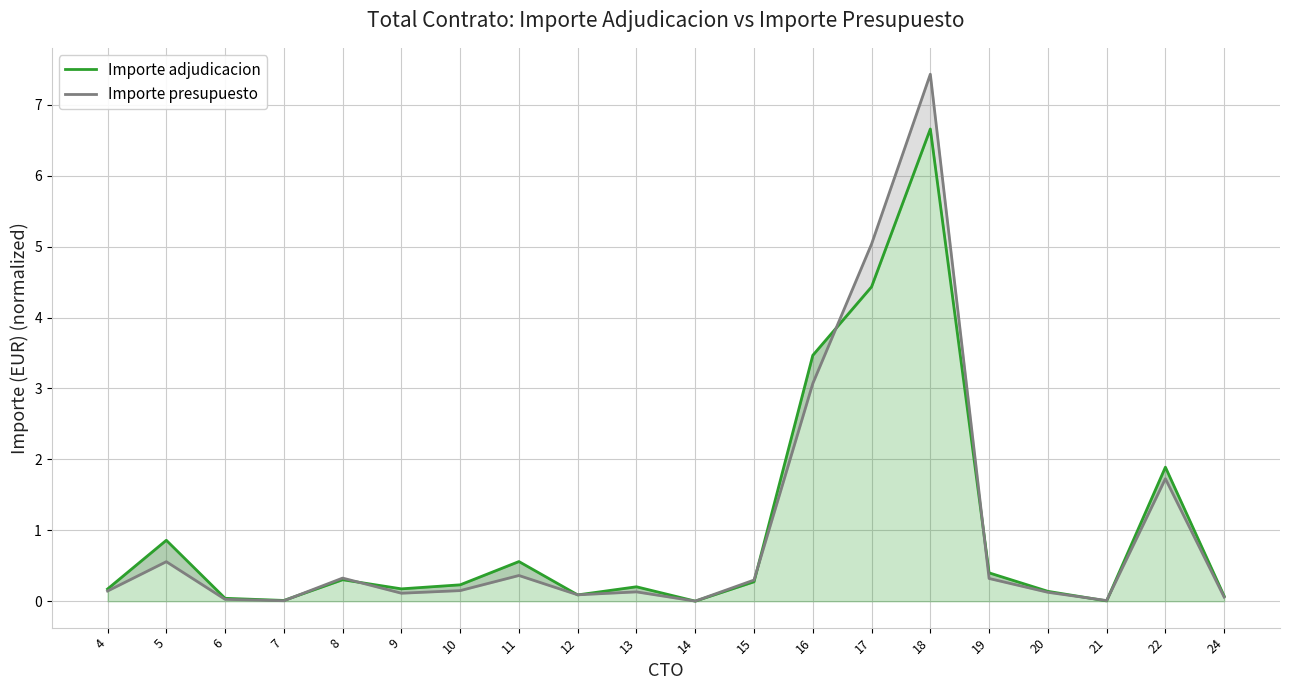

Reading left to right, what are all the values shown in this chart?

Importe adjudicacion: 4=0.2	5=0.9	6=0.0	7=0.0	8=0.3	9=0.2	10=0.2	11=0.6	12=0.1	13=0.2	14=0.0	15=0.3	16=3.5	17=4.4	18=6.7	19=0.4	20=0.1	21=0.0	22=1.9	24=0.1
Importe presupuesto: 4=0.1	5=0.6	6=0.0	7=0.0	8=0.3	9=0.1	10=0.2	11=0.4	12=0.1	13=0.1	14=0.0	15=0.3	16=3.1	17=5.0	18=7.4	19=0.3	20=0.1	21=0.0	22=1.7	24=0.1